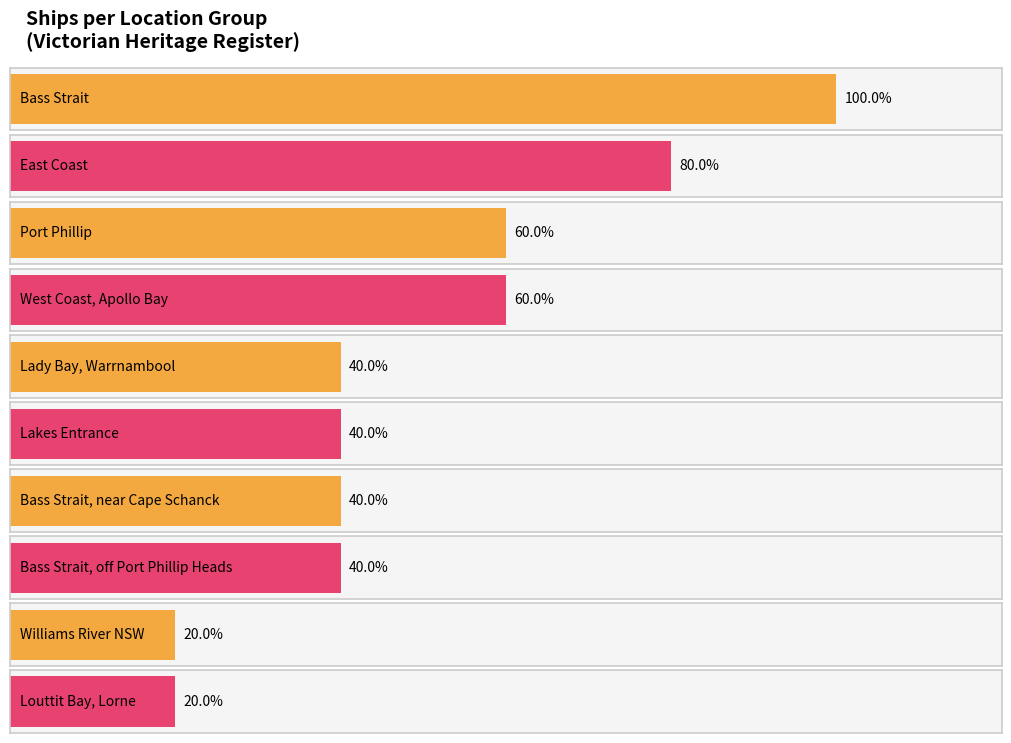

Which category has the highest value across all series?

Bass Strait